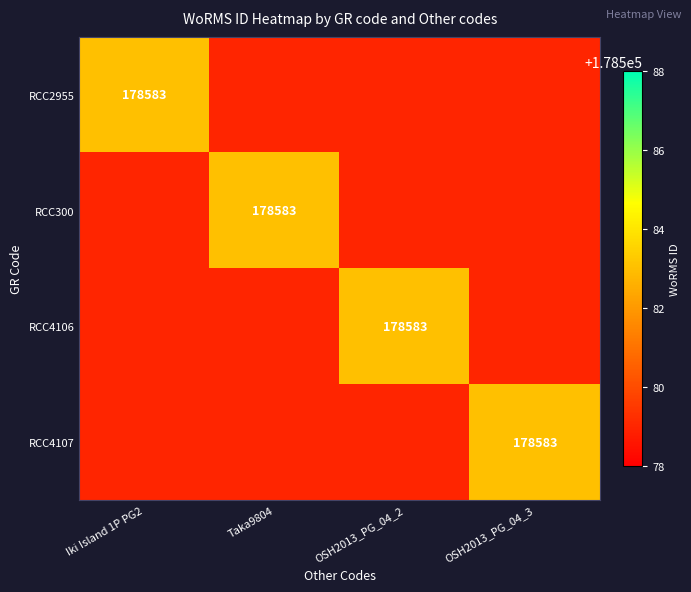

The RCC4106 series shows 72539 at OSH2013_PG_04_2. True or false?

False